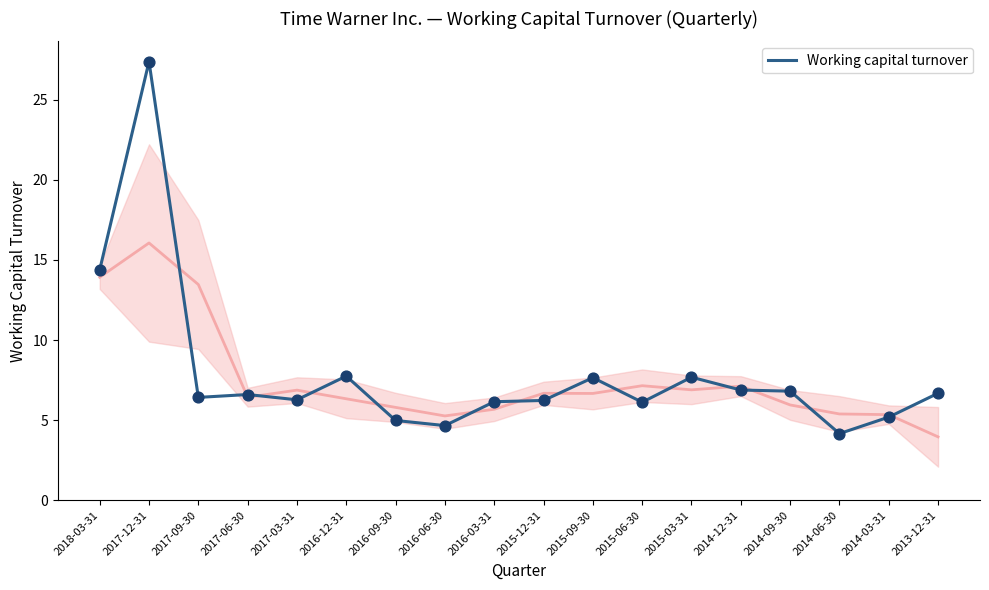

What is the ratio of the value at 2017-09-30 to the value at 2016-03-31?

1.0